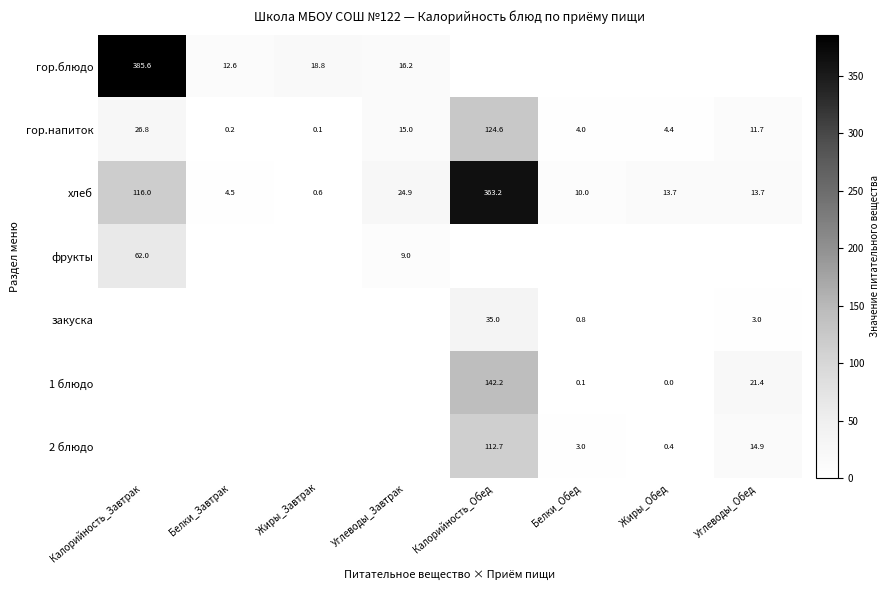

How many values in the хлеб series exceed 13?

5